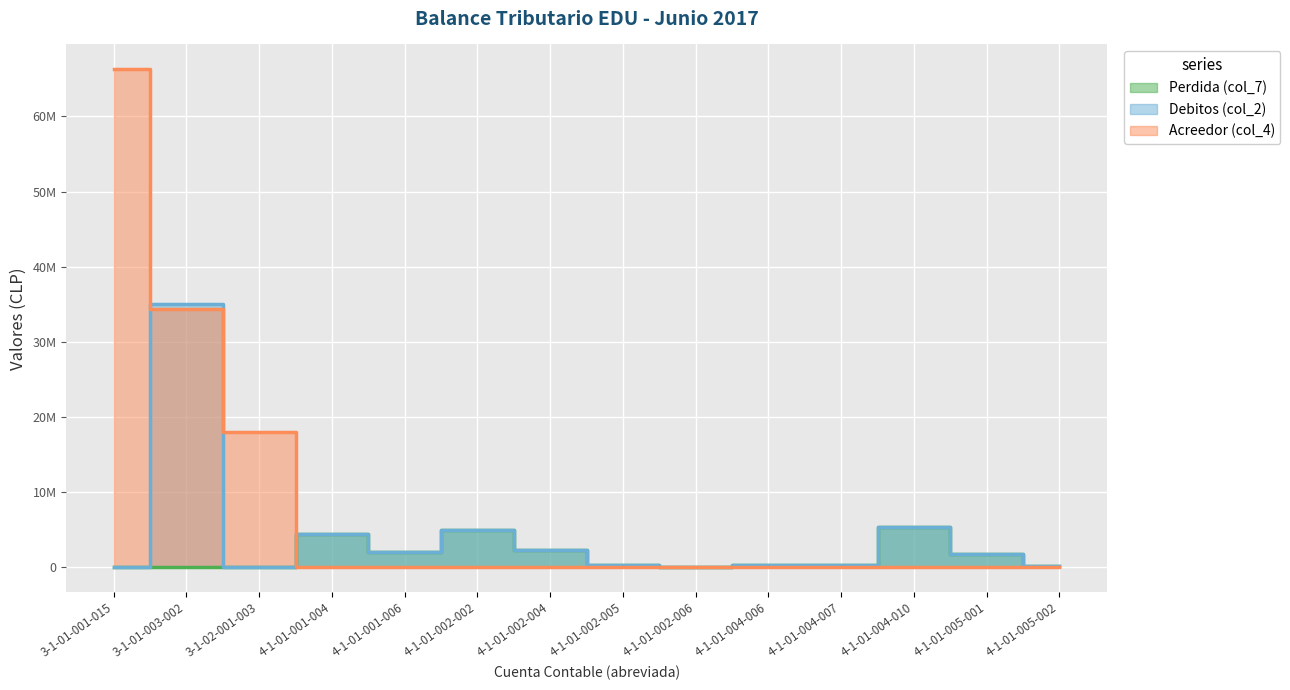

How many series are shown in this chart?

3